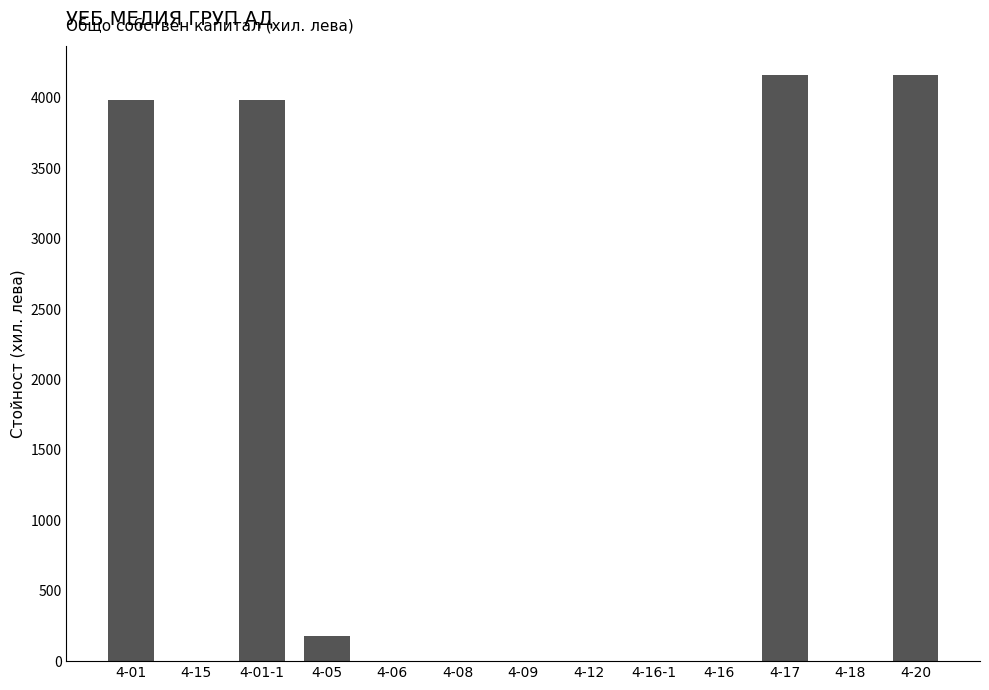

Reading left to right, list all the values displayed in this chart.

4-01=3984	4-15=0	4-01-1=3984	4-05=177	4-06=0	4-08=0	4-09=0	4-12=0	4-16-1=0	4-16=0	4-17=4161	4-18=0	4-20=4161